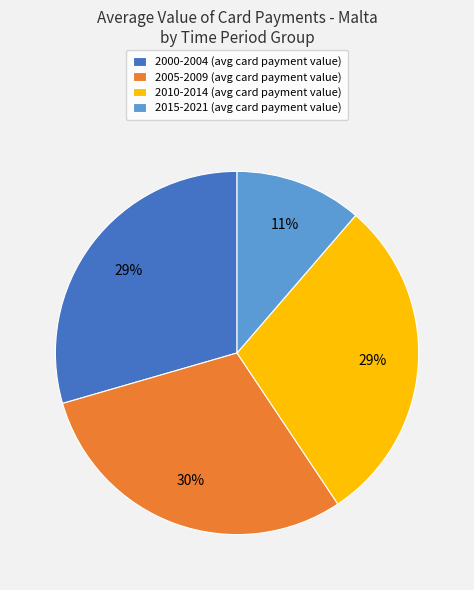

To the nearest percent, what is the difference between the largest and smallest slice percentages?

19%